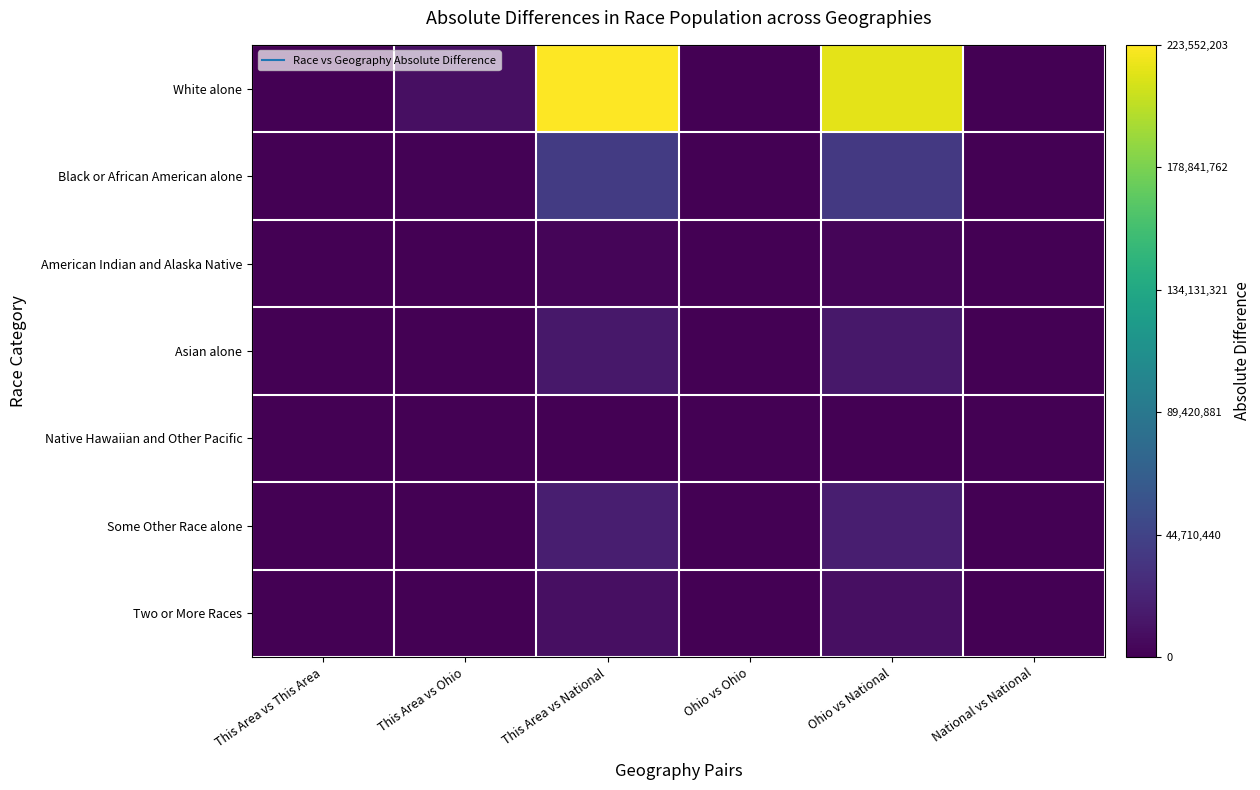

Reading left to right, extract all data points from this chart.

White alone: This Area vs This Area=0	This Area vs Ohio=9538375	This Area vs National=223552203	Ohio vs Ohio=0	Ohio vs National=214013828	National vs National=0
Black or African American alone: This Area vs This Area=0	This Area vs Ohio=1388318	This Area vs National=38909956	Ohio vs Ohio=0	Ohio vs National=37521638	National vs National=0
American Indian and Alaska Native: This Area vs This Area=0	This Area vs Ohio=25246	This Area vs National=2932202	Ohio vs Ohio=0	Ohio vs National=2906956	National vs National=0
Asian alone: This Area vs This Area=0	This Area vs Ohio=192164	This Area vs National=14674183	Ohio vs Ohio=0	Ohio vs National=14482019	National vs National=0
Native Hawaiian and Other Pacific: This Area vs This Area=0	This Area vs Ohio=4066	This Area vs National=540013	Ohio vs Ohio=0	Ohio vs National=535947	National vs National=0
Some Other Race alone: This Area vs This Area=0	This Area vs Ohio=129988	This Area vs National=19107326	Ohio vs Ohio=0	Ohio vs National=18977338	National vs National=0
Two or More Races: This Area vs This Area=0	This Area vs Ohio=237447	This Area vs National=9008755	Ohio vs Ohio=0	Ohio vs National=8771308	National vs National=0